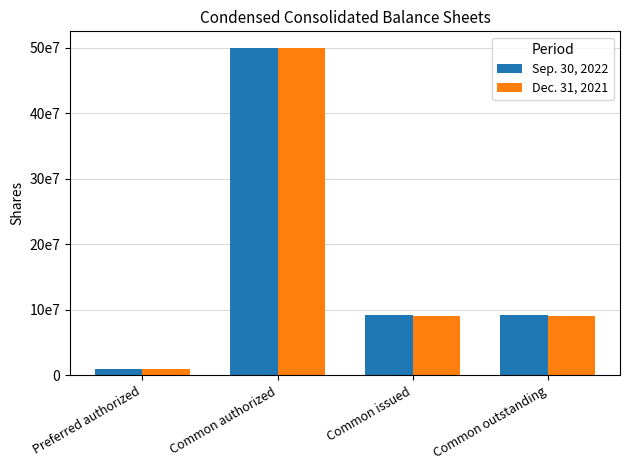

What are all the series names shown in the legend?

Sep. 30, 2022, Dec. 31, 2021